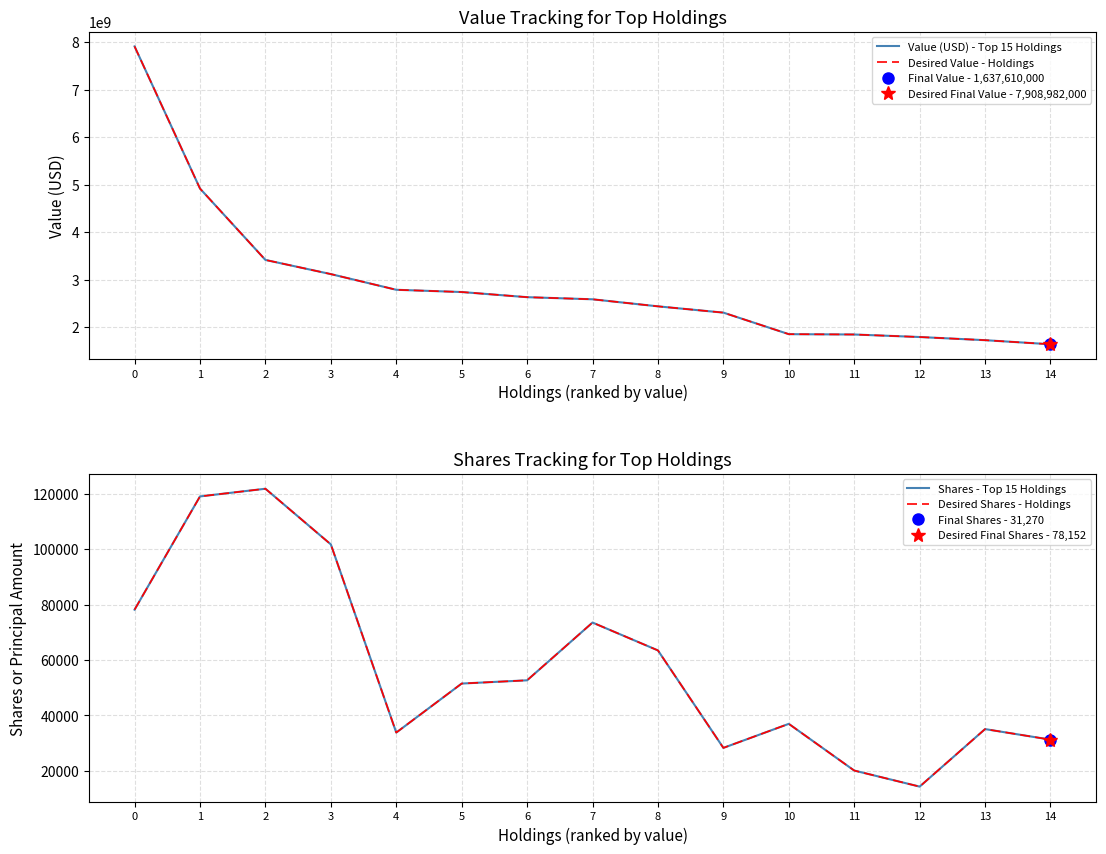

What is the sum of the Value (USD) - Top 15 Holdings values at 4 and 2?

6198019000